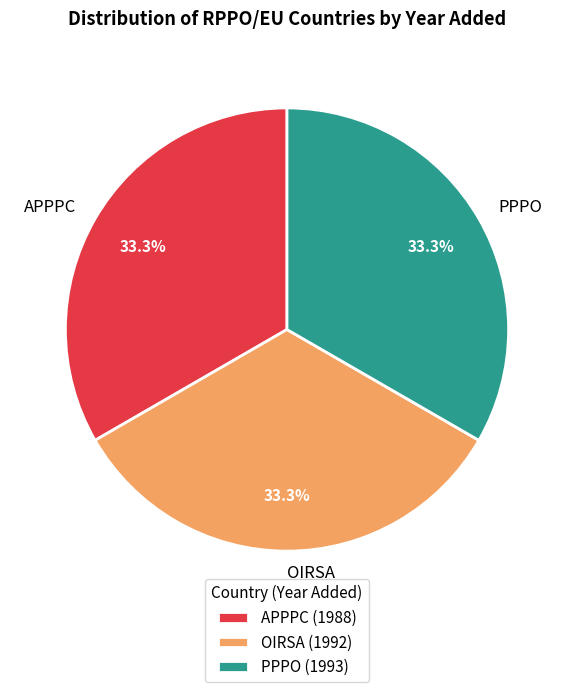

Approximately how many times larger is the value at OIRSA compared to APPPC?

1.0